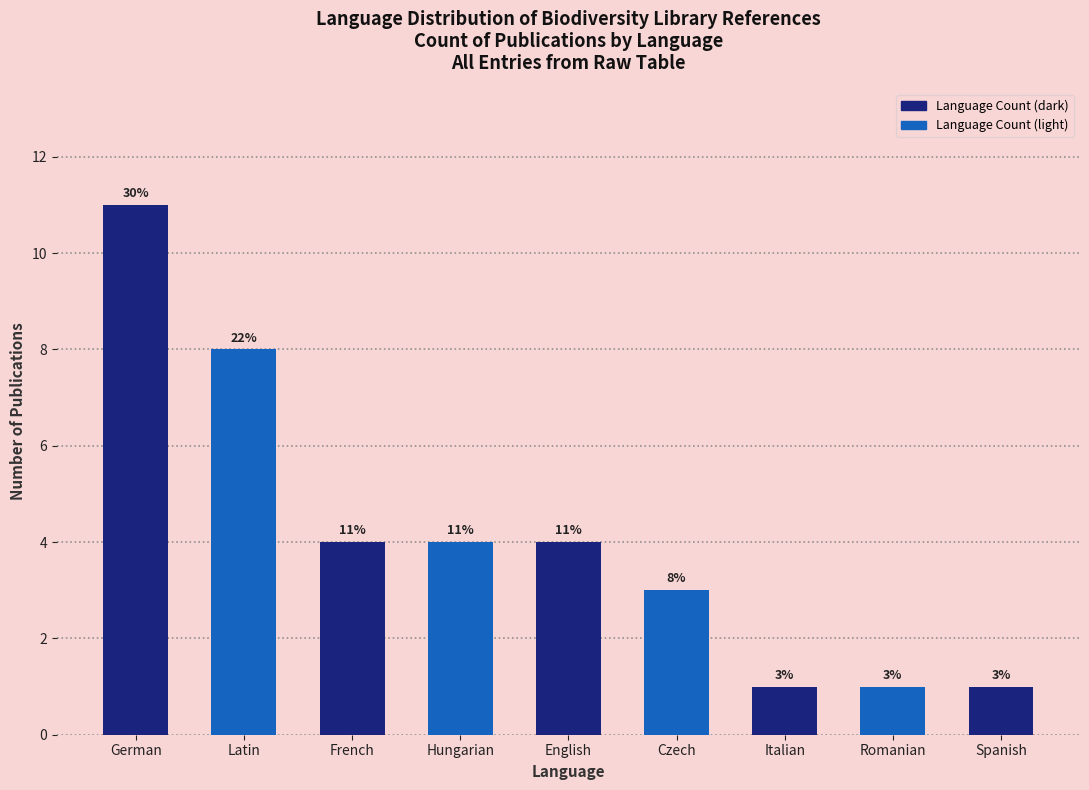

How many distinct data groups are displayed?

1